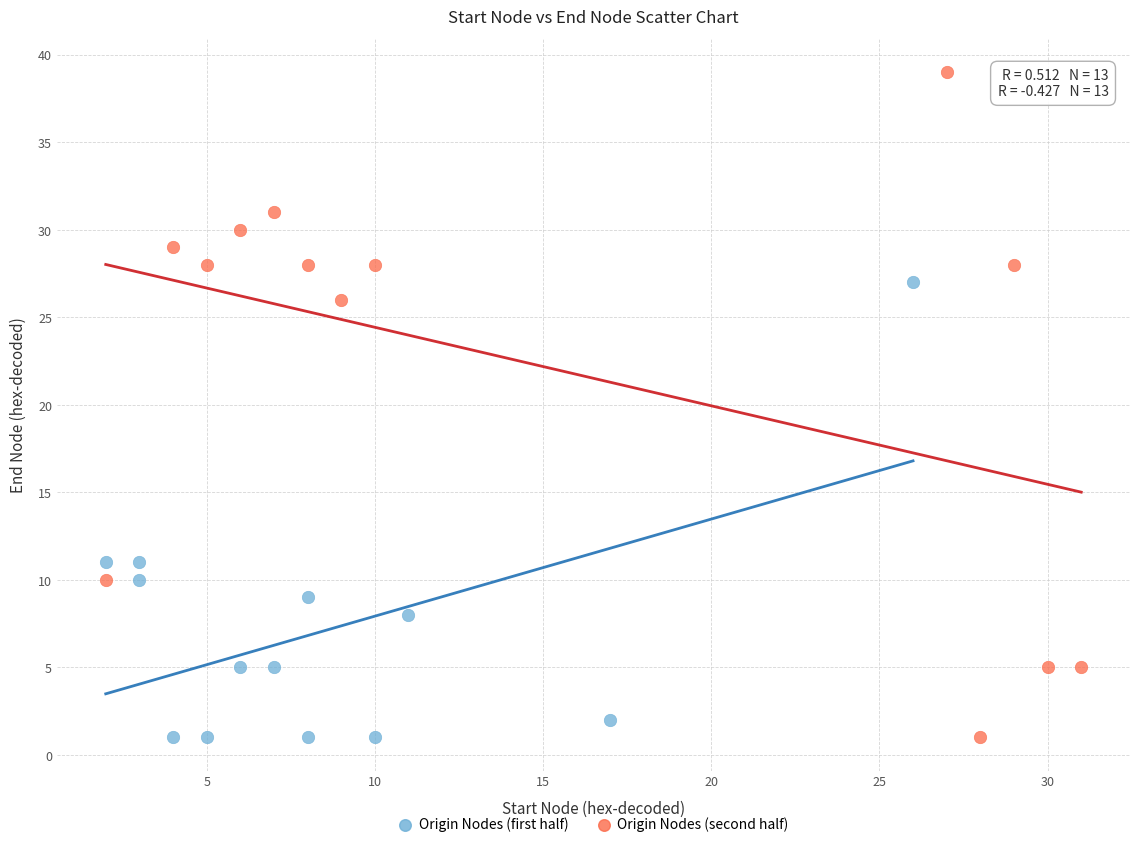

Which series has the largest Y range (max minus min)?

Origin Nodes (second half)